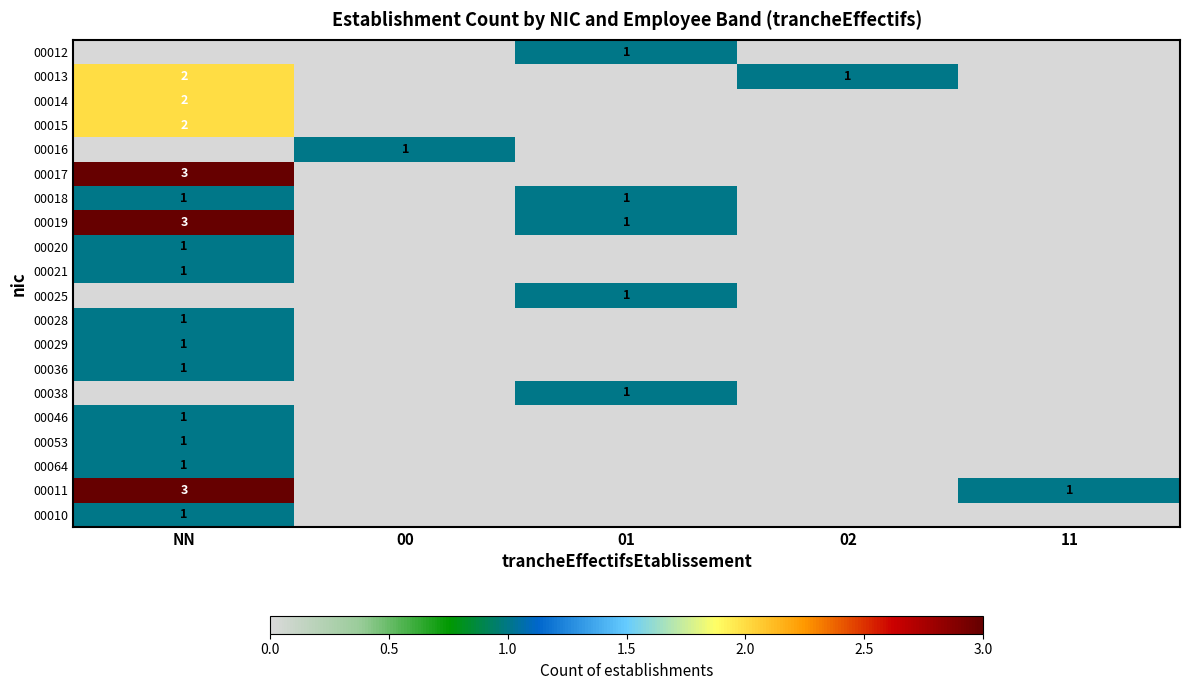

True or false: 00015 has a value of 2 at NN.

True